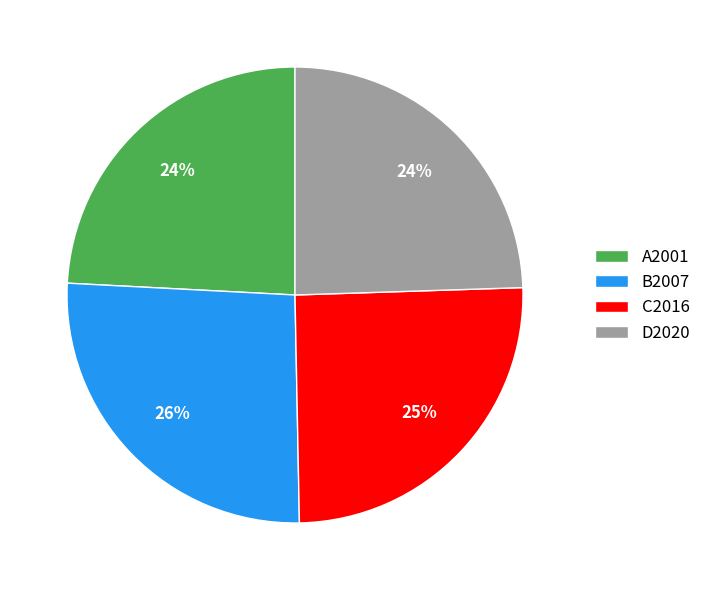

Is it true that B2007 is 34% of the pie?

False